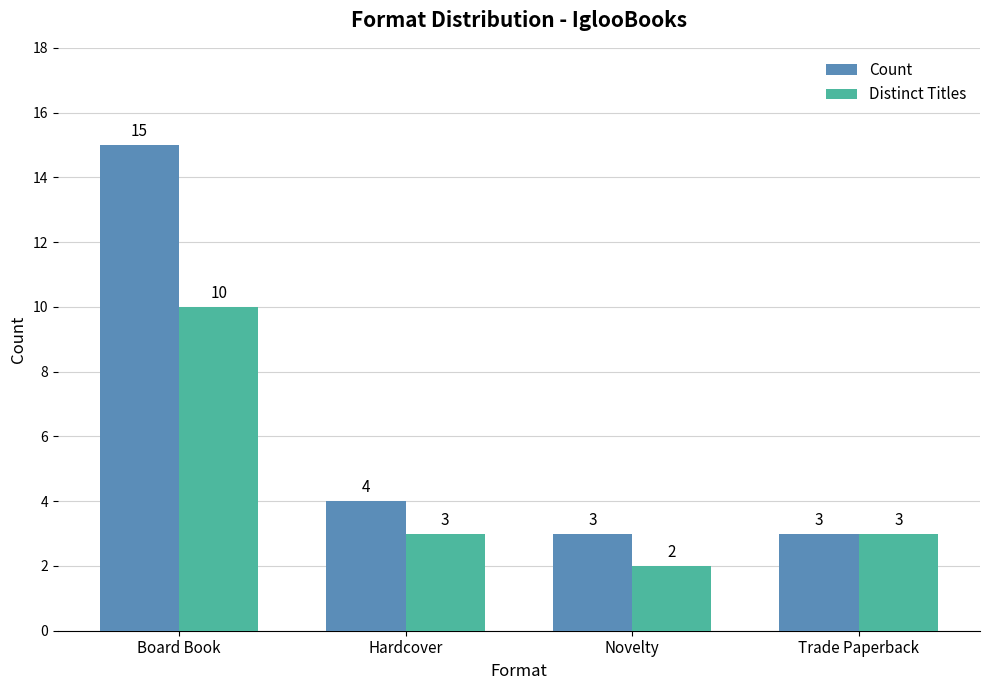

What is the lowest value of the Count series?

3